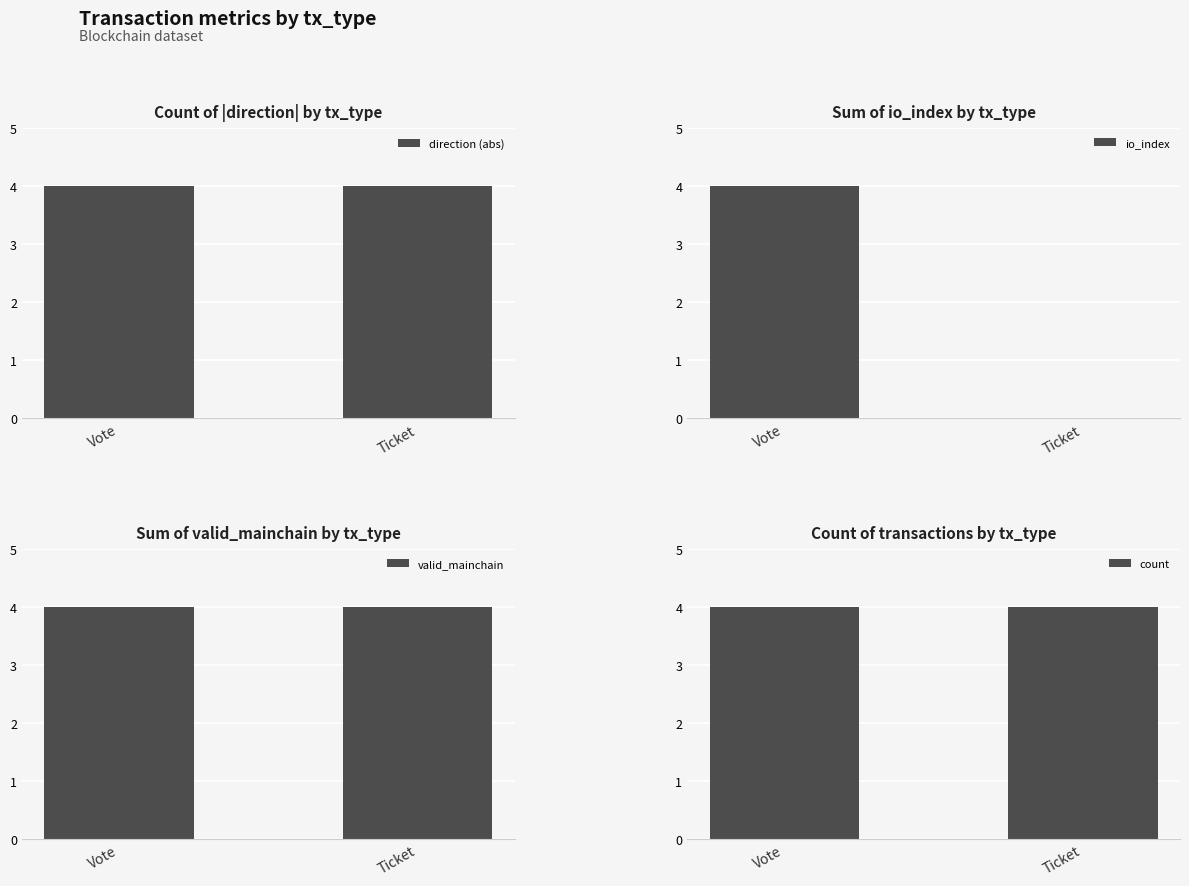

Are the bars horizontal?

No